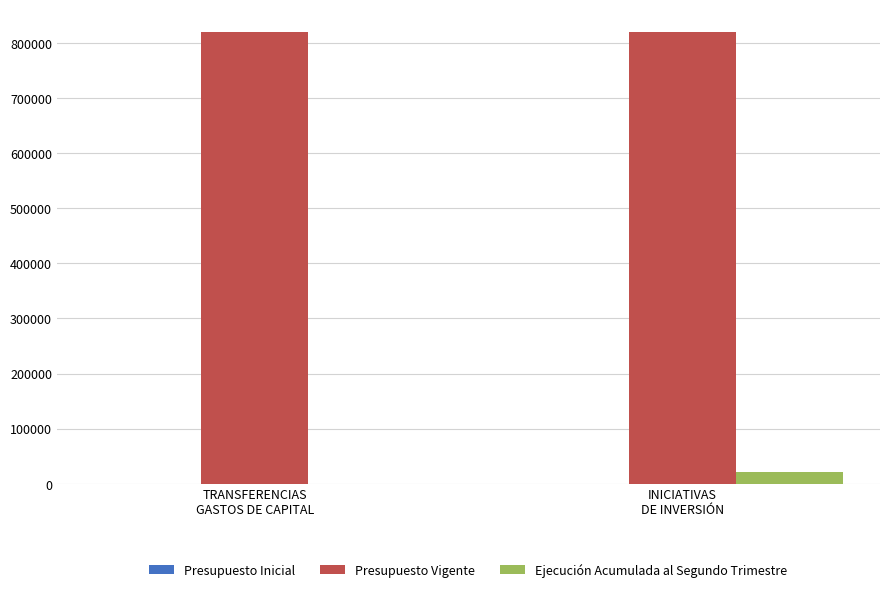

What is the total value across all series at TRANSFERENCIAS
GASTOS DE CAPITAL?

820004